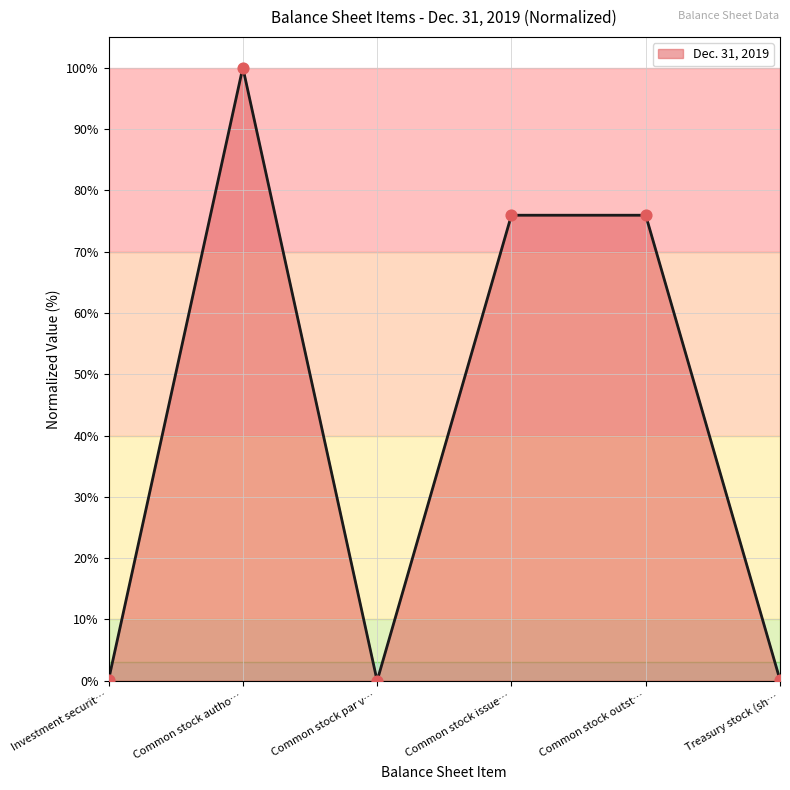

Approximately how many times larger is the value at Common stock issue… compared to Common stock outst…?

1.0